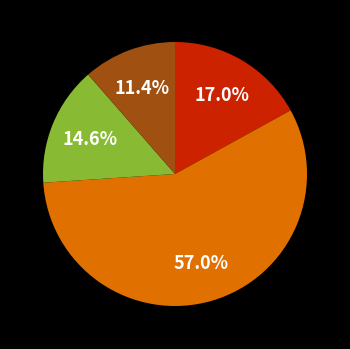

Does any single category account for the majority?

Yes